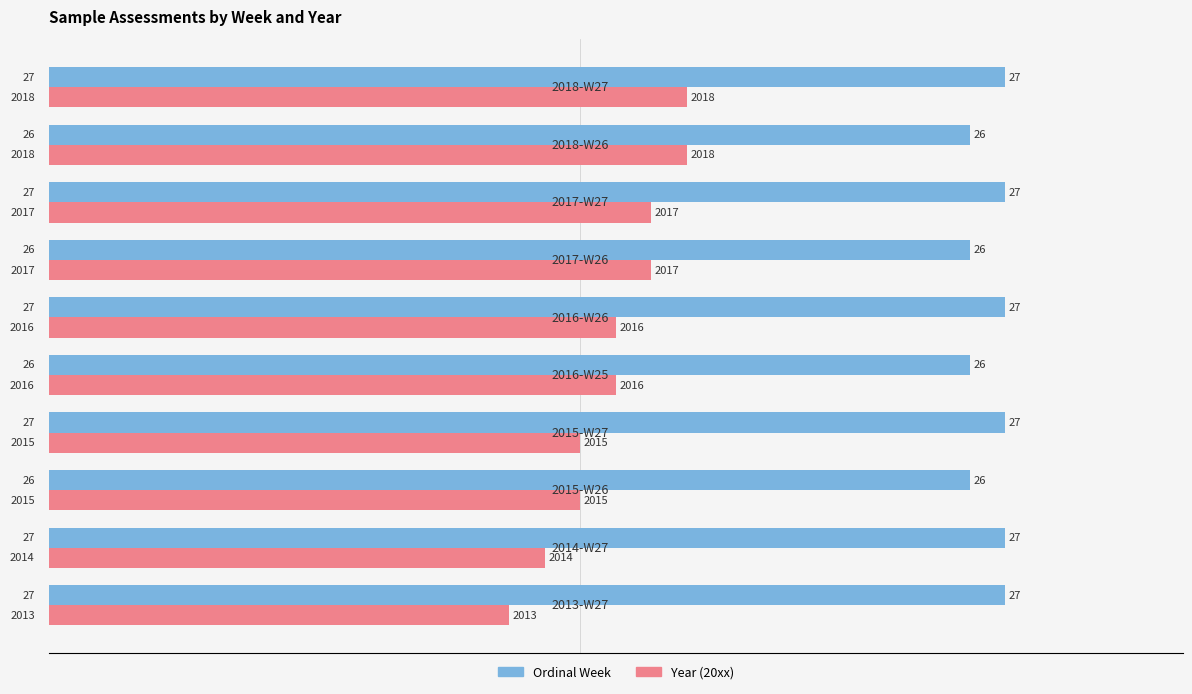

How many Year (20xx) values are between 15 and 17?

6